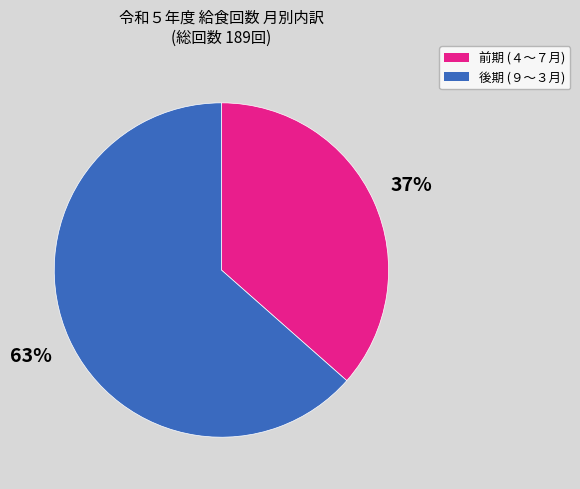

Is there any slice that represents more than half of the pie?

Yes